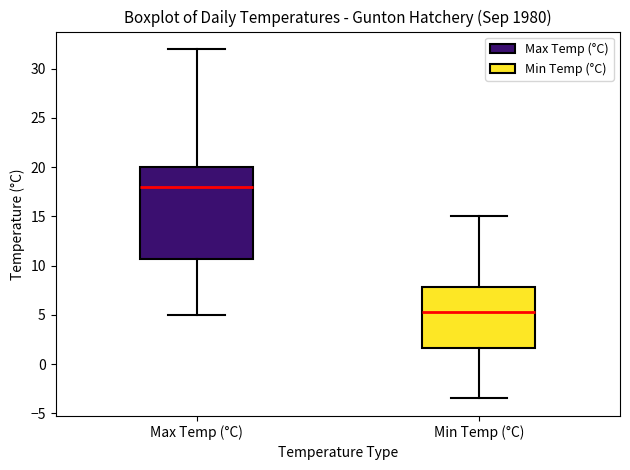

Reading left to right, transcribe this box plot: for each box, give where its median line is, the range the box spans, and where its two whiskers end, as read against the y-axis. The values are not printed on the chart, so give them approximately, as read against the axis.

Max Temp (°C): median 18.0, box 10.5 to 20.0, whiskers 5.0 to 32.0
Min Temp (°C): median 5.5, box 1.5 to 8.0, whiskers -3.5 to 15.0